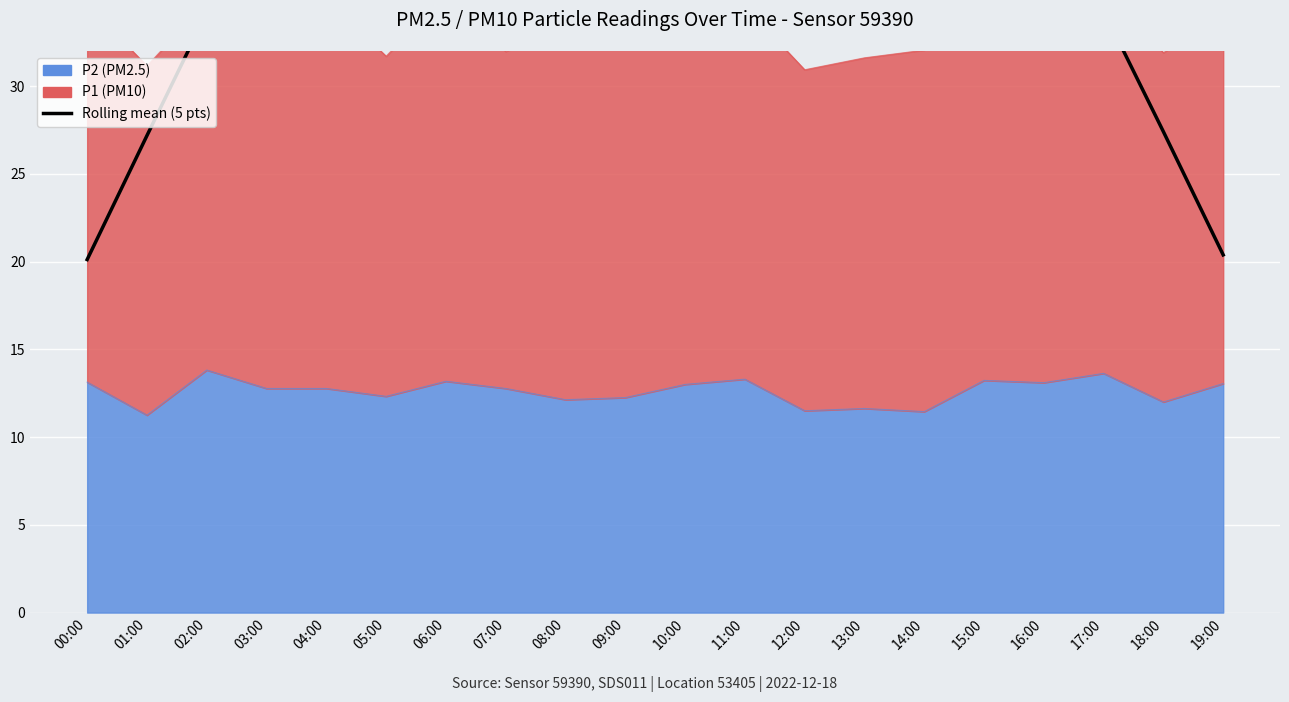

Reading left to right, list all the values displayed in this chart.

20.1	27.2	34.2	33.6	34.4	33.9	33.5	33.2	33.4	33.3	33.1	32.7	32.4	32.7	32.8	33.8	33.8	34.3	27.4	20.4